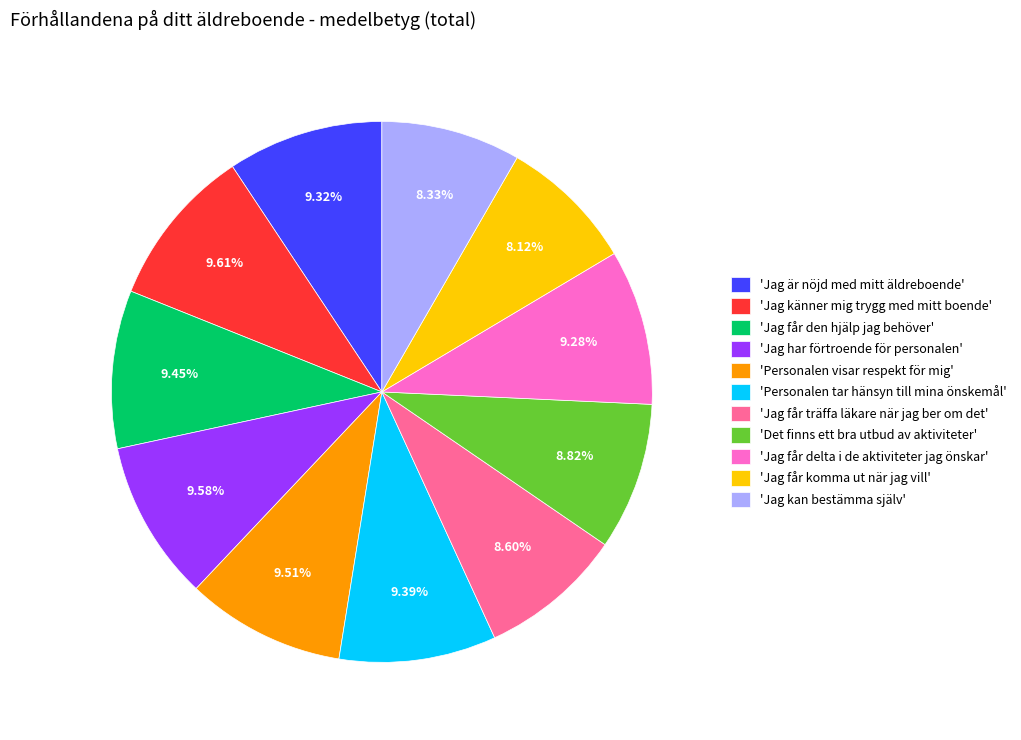

Which has a higher value, 'Jag får den hjälp jag behöver' or 'Jag får träffa läkare när jag ber om det'?

'Jag får den hjälp jag behöver'